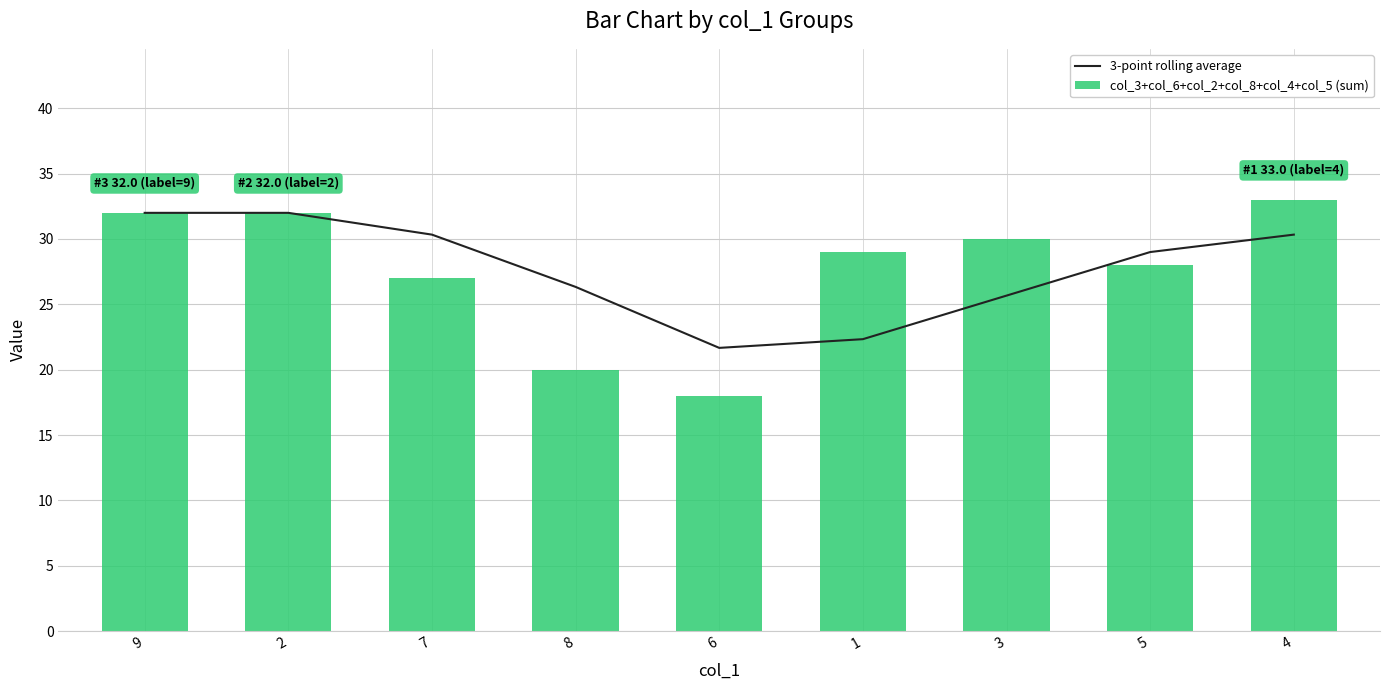

Rank the series by their maximum value, from highest to lowest.

col_3+col_6+col_2+col_8+col_4+col_5 (sum), 3-point rolling average